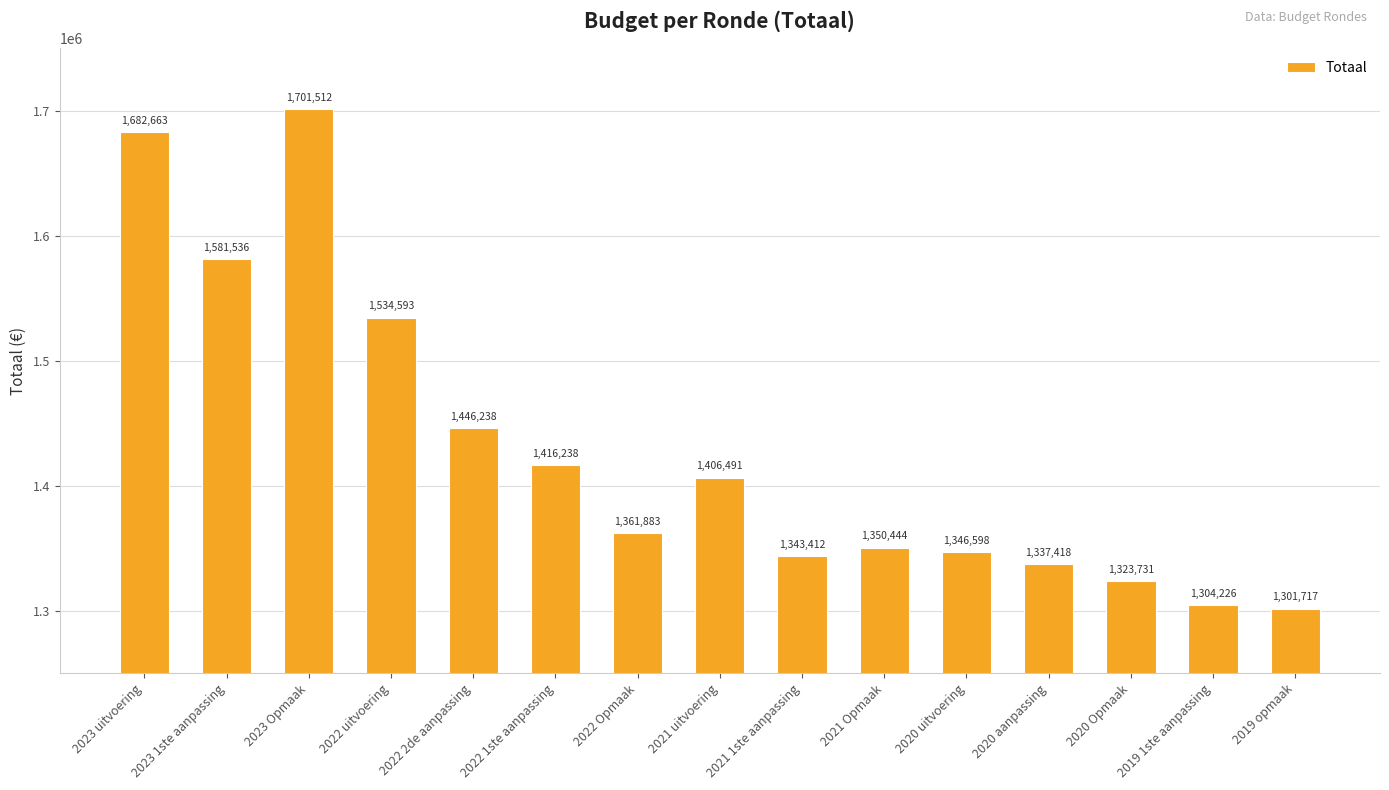

What is the label of the 10th bar from the right?

2022 1ste aanpassing